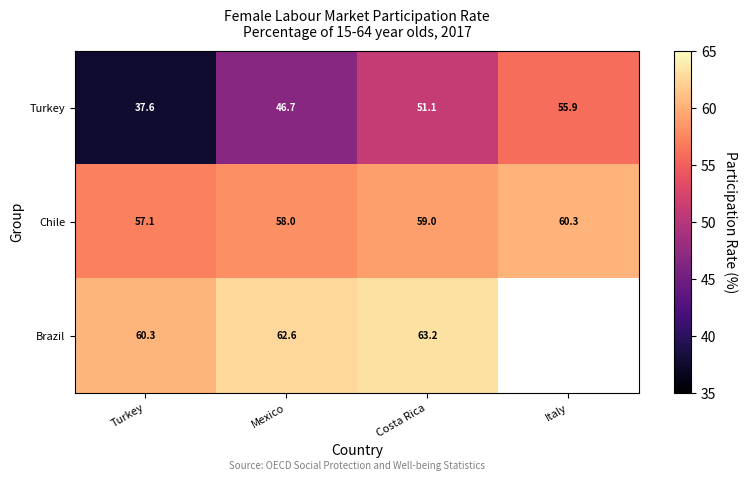

At which category does the chart reach its peak across all series?

Costa Rica